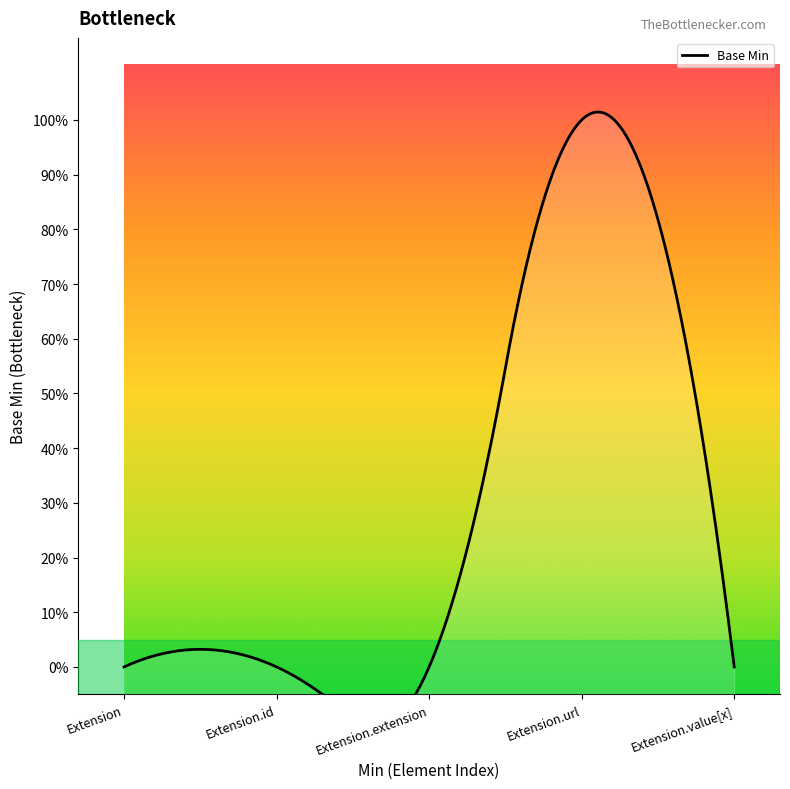

Count the number of data series in this chart.

1